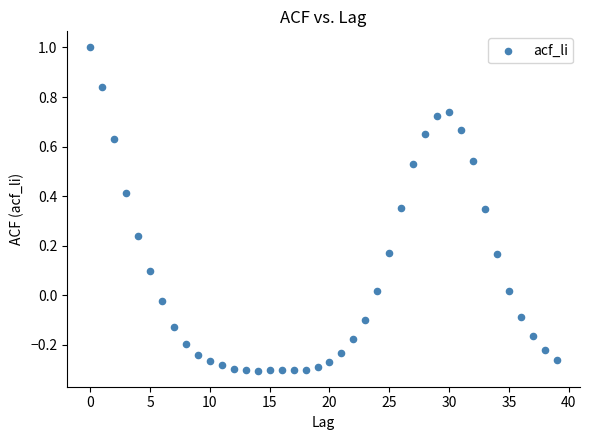

What is the range of Y values (max minus min)?

1.3